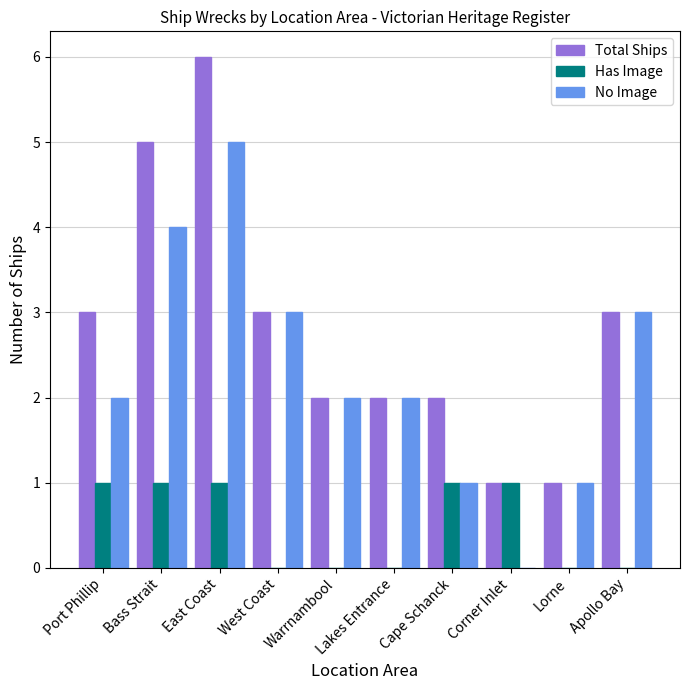

What value does the Has Image series have at Corner Inlet?

1